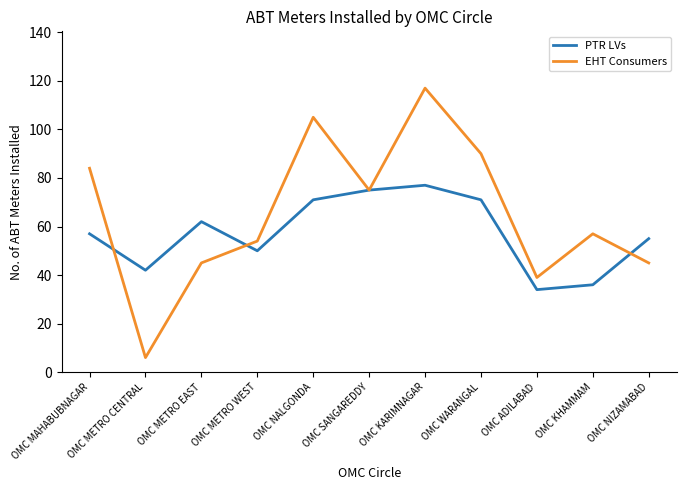

What is the difference between the PTR LVs values at OMC ADILABAD and OMC NIZAMABAD?

21